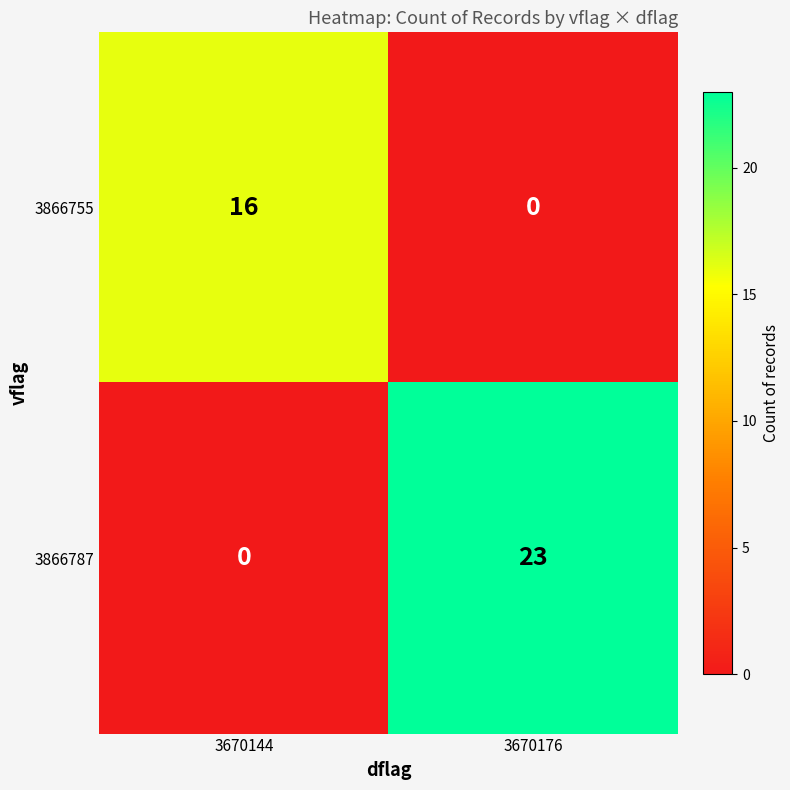

Reading left to right, transcribe all the data shown in this chart.

3866755: 3670144=16	3670176=0
3866787: 3670144=0	3670176=23